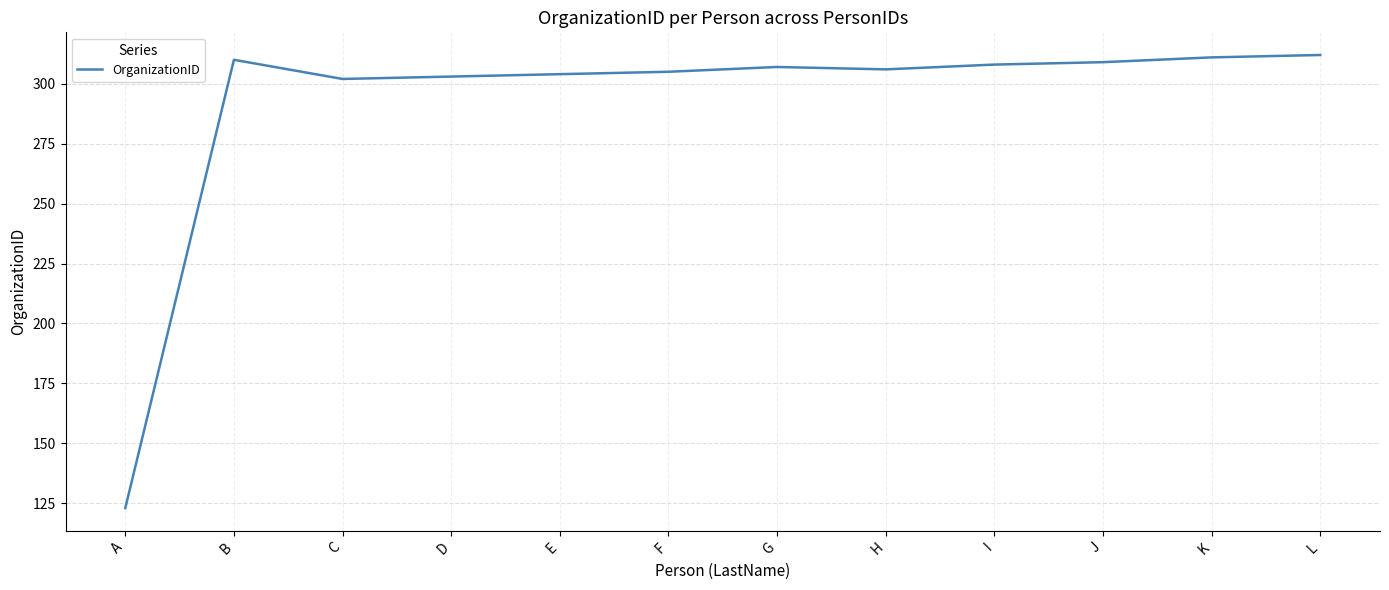

Reading left to right, list all the values displayed in this chart.

A=123	B=310	C=302	D=303	E=304	F=305	G=307	H=306	I=308	J=309	K=311	L=312